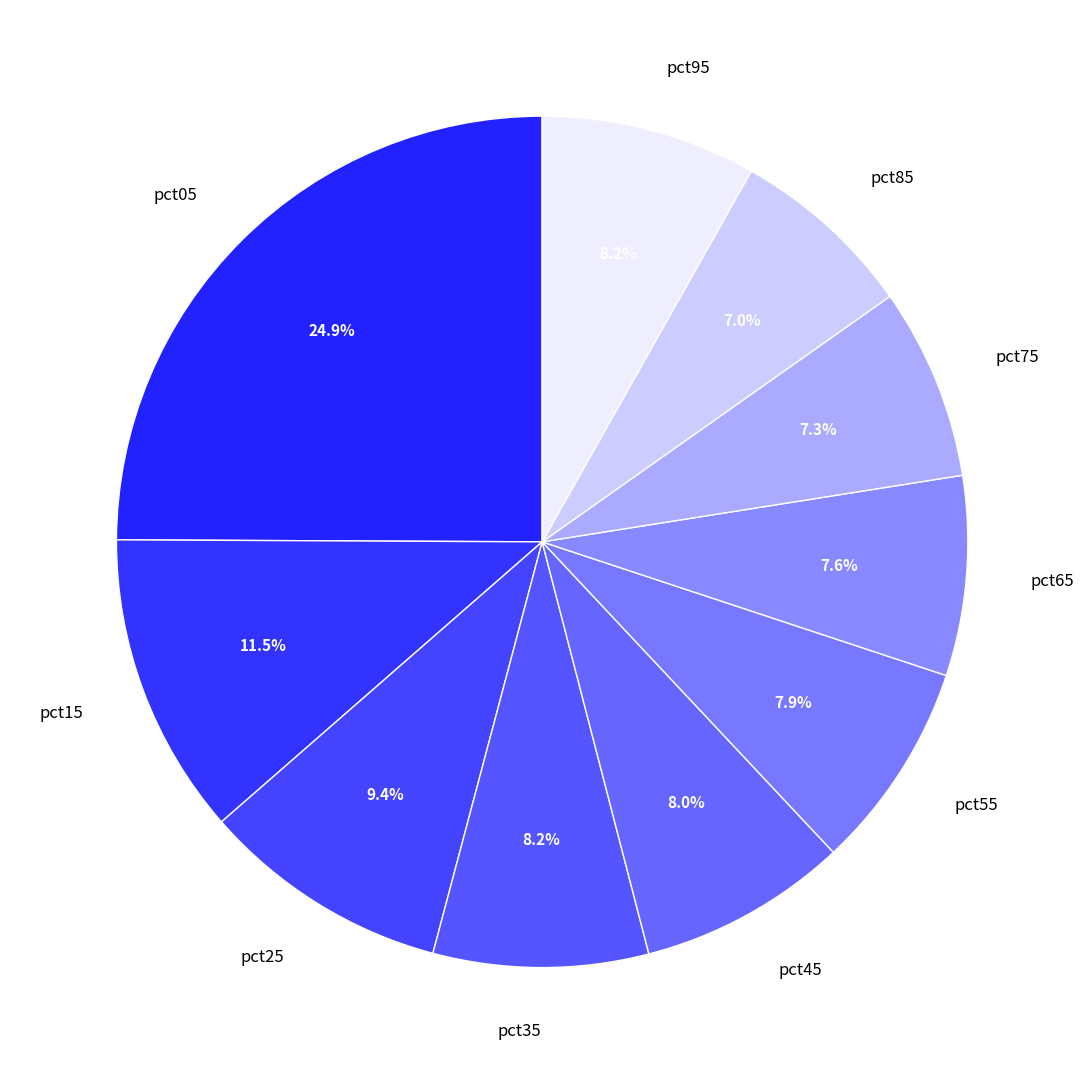

To the nearest percent, what is the difference between the largest and smallest slice percentages?

18%